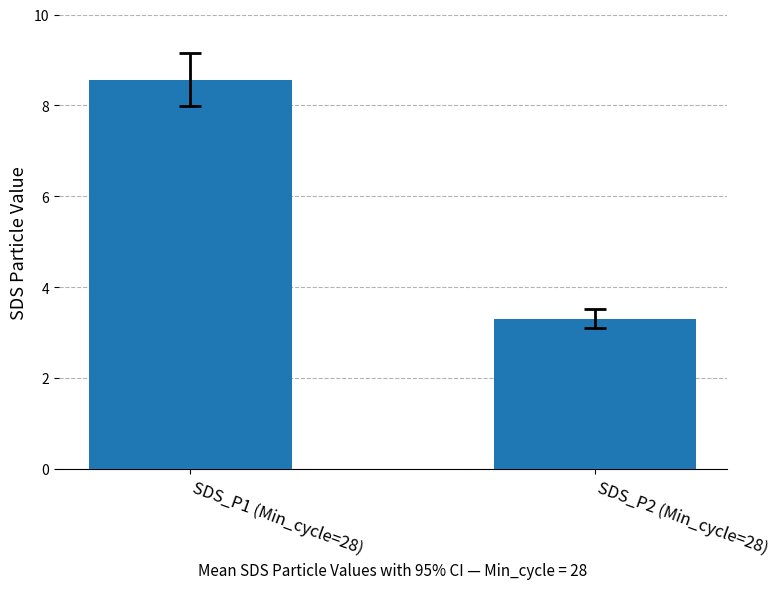

Reading left to right, list all the values displayed in this chart.

8.6	3.3